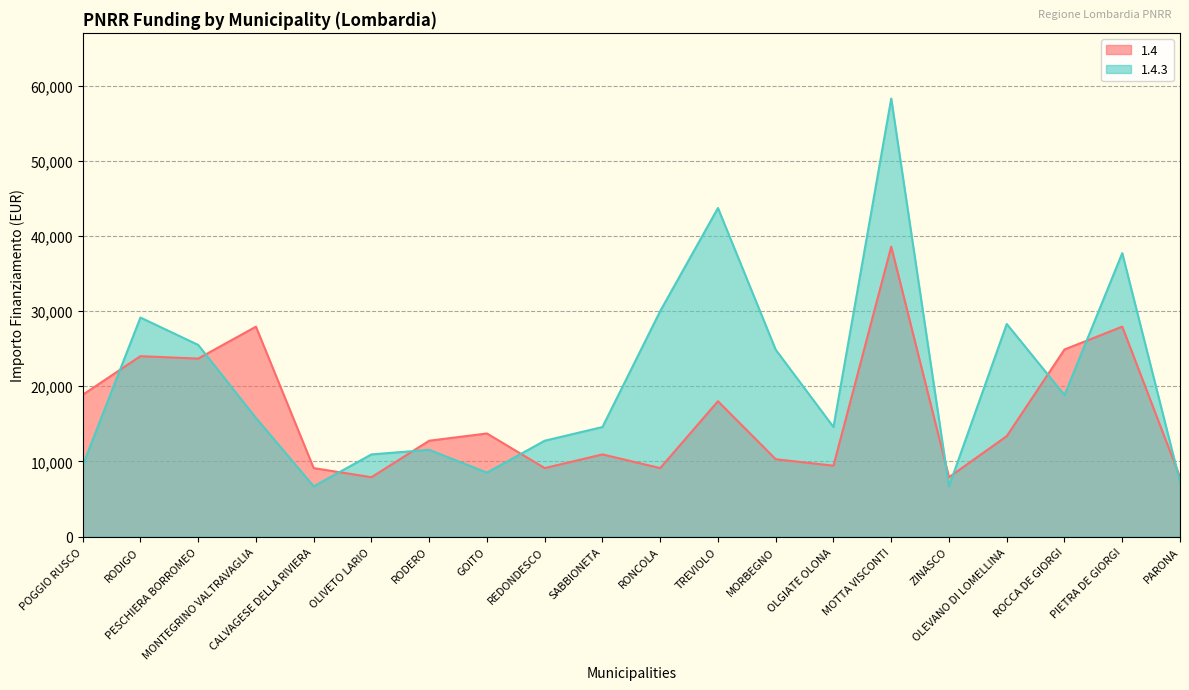

Is it true that 1.4 equals 23996 at RODIGO?

True